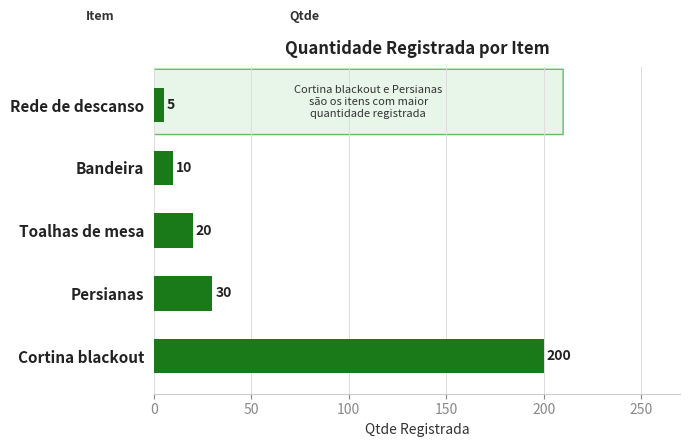

What is the greatest value displayed?

200